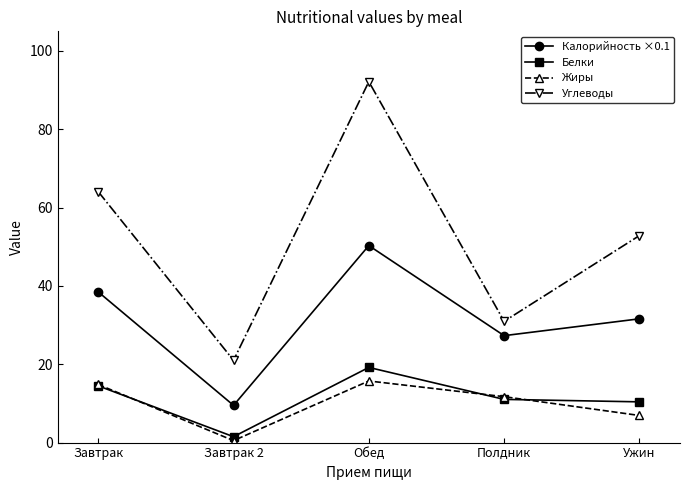

Which category has the highest value in the Калорийность ×0.1 series?

Обед